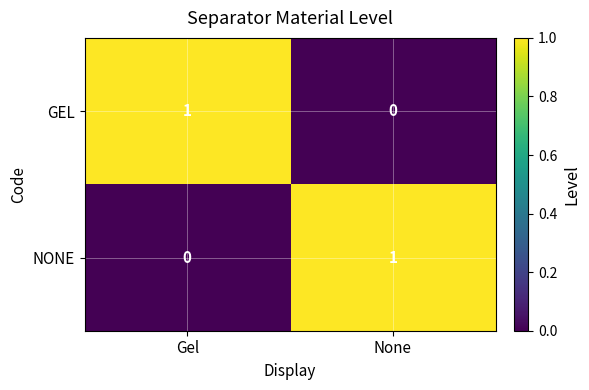

What is the difference between the highest and lowest values at Gel?

1